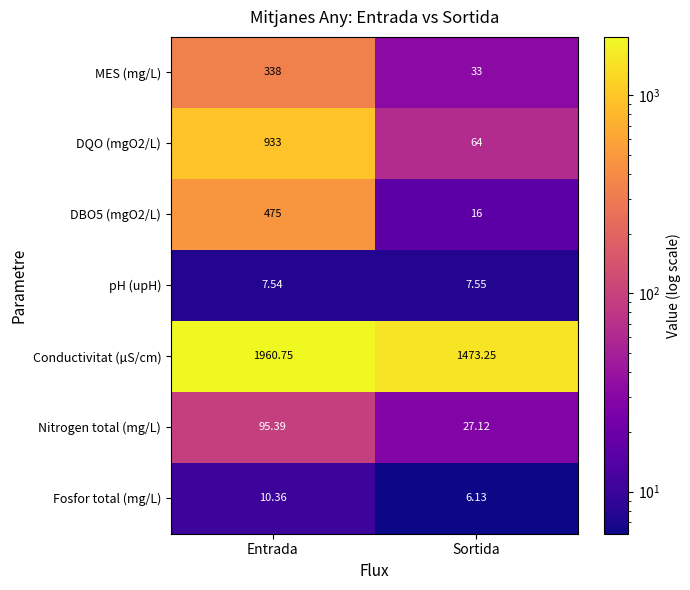

Where is DQO (mgO2/L) nearest to the value 498?

Sortida